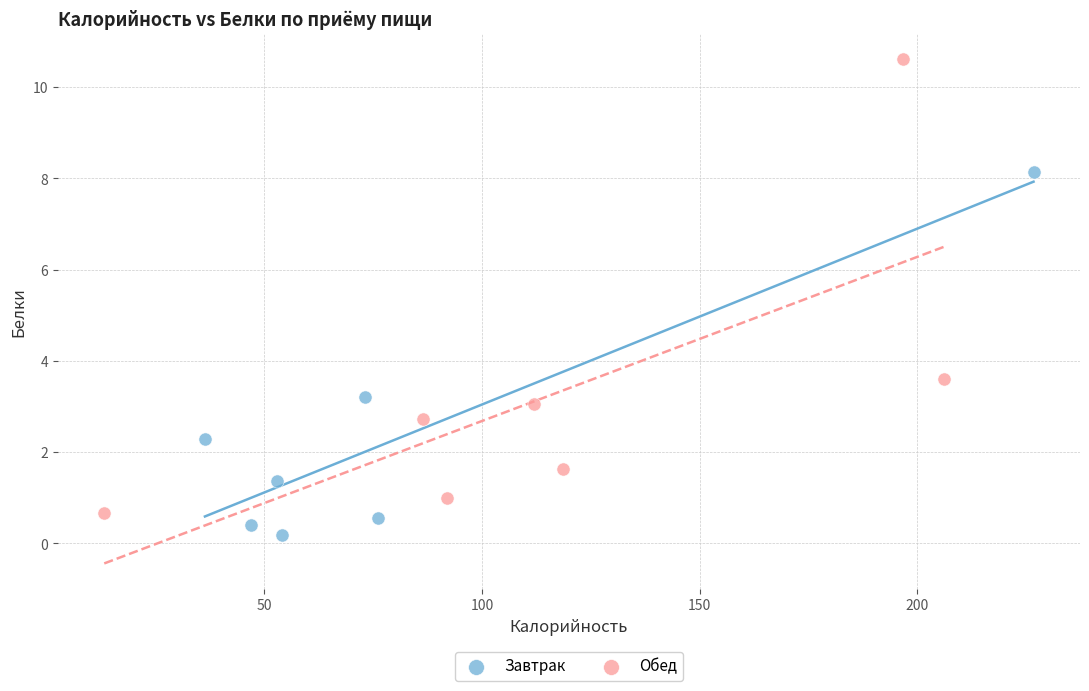

Which series contains the highest Y value?

Обед